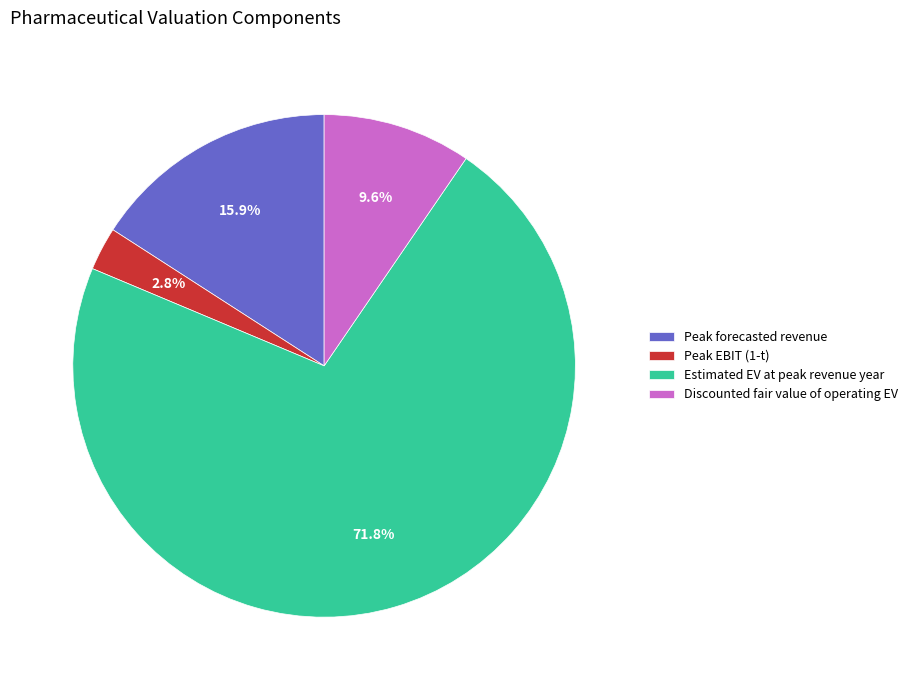

How many segments does this pie chart have?

4